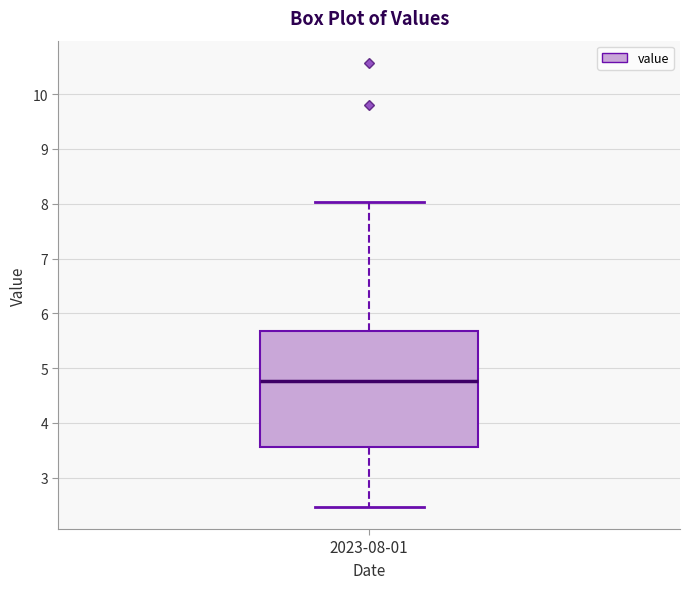

Read this box plot against the y-axis: the position of the median line, the range covered by the box, and the ends of both whiskers. The values are not printed on the chart, so give them approximately, as read against the axis.

median 4.8, box 3.6 to 5.7, whiskers 2.5 to 8.0